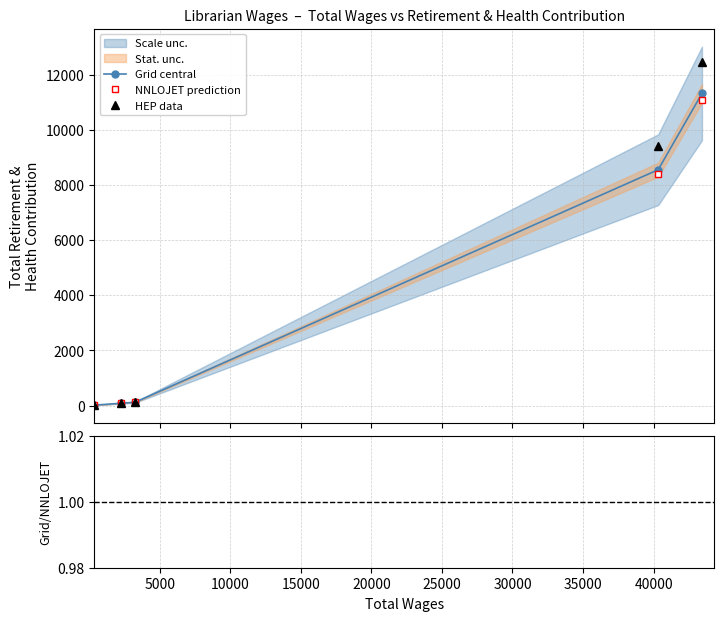

True or false: Grid central and NNLOJET prediction cross at least once.

False